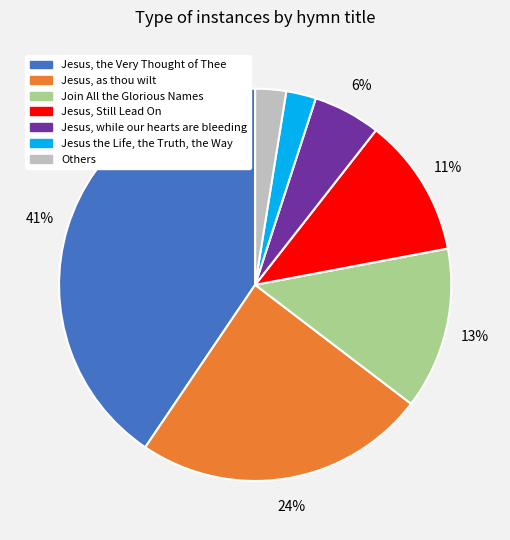

Is there any slice that represents more than half of the pie?

No